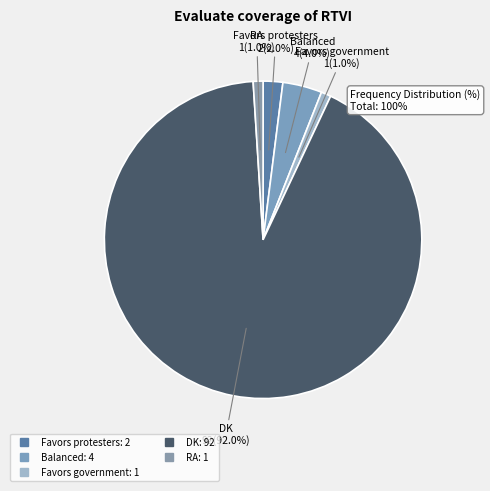

What percentage is the RA slice, to the nearest percent?

1%